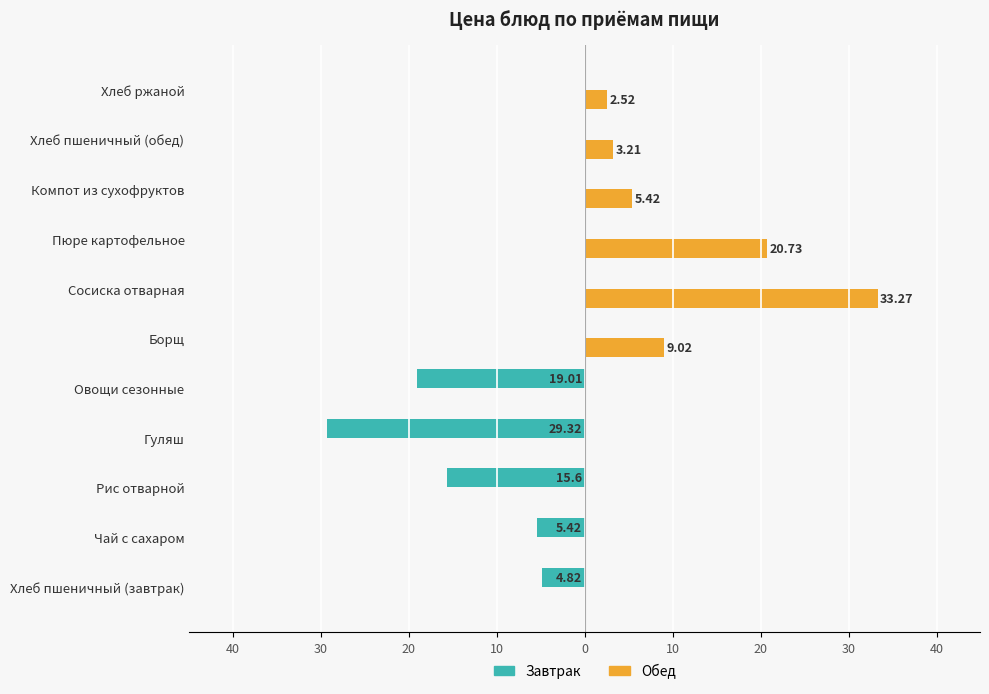

What are all the series names shown in the legend?

Завтрак, Обед